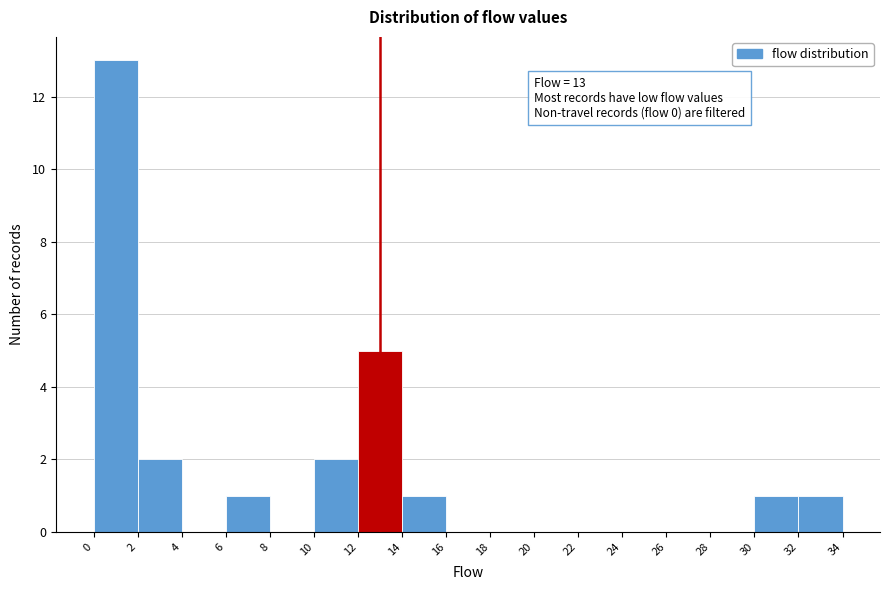

Over which range of the x-axis is the bar tallest?

0 to 2